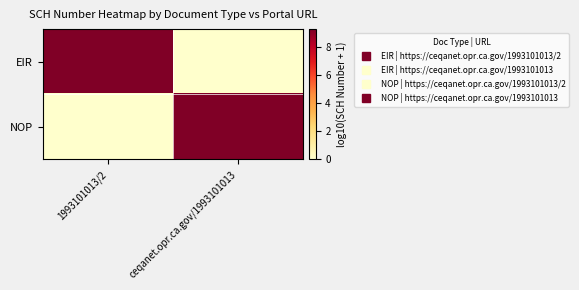

Reading right to left, what are all the values shown in this chart?

EIR: ceqanet.opr.ca.gov/1993101013=0.0	1993101013/2=9.3
NOP: ceqanet.opr.ca.gov/1993101013=9.3	1993101013/2=0.0